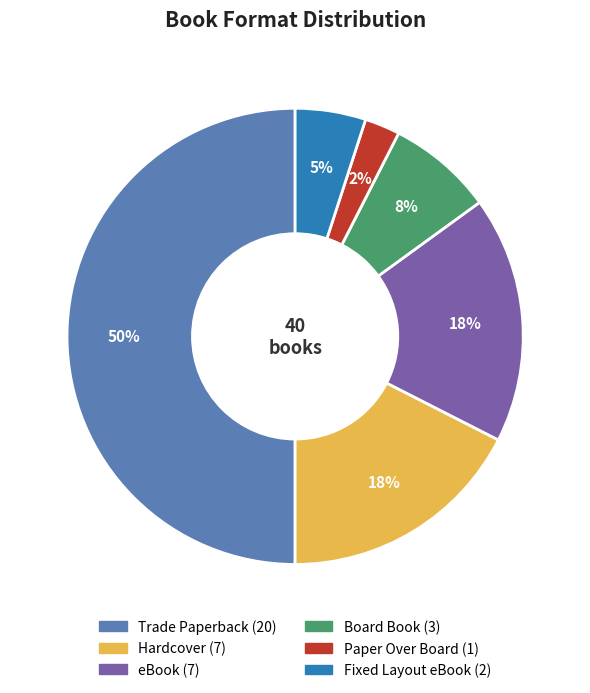

Between Paper Over Board and eBook, which is larger?

eBook